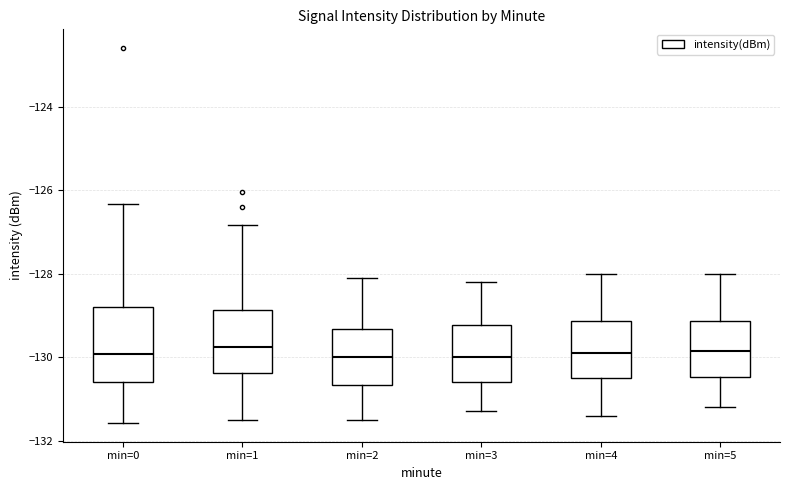

Where does the median line of the box for min=1 sit on the y-axis? The values are not printed on the chart, so give them approximately, as read against the axis.

-129.8